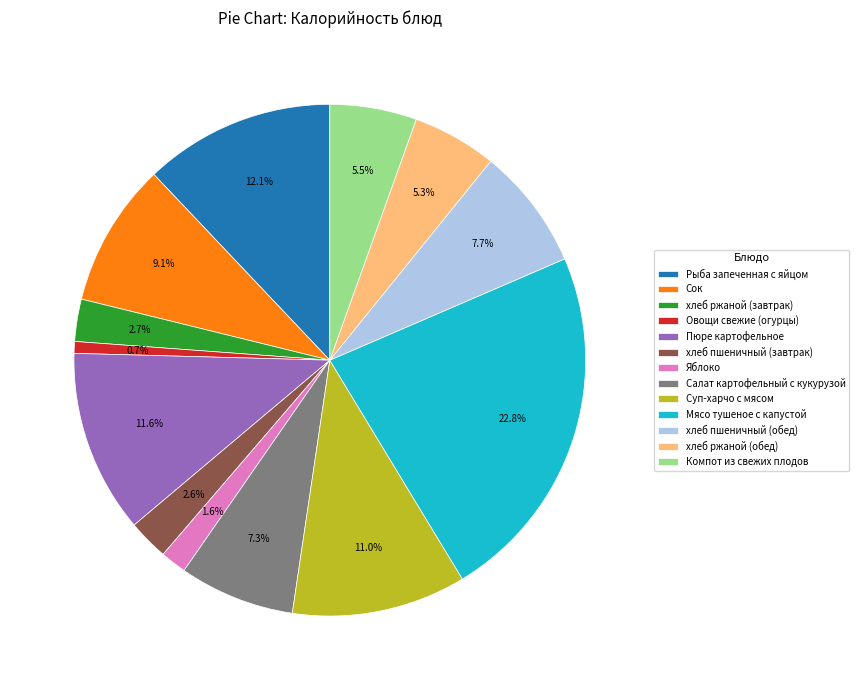

How many segments does this pie chart have?

13